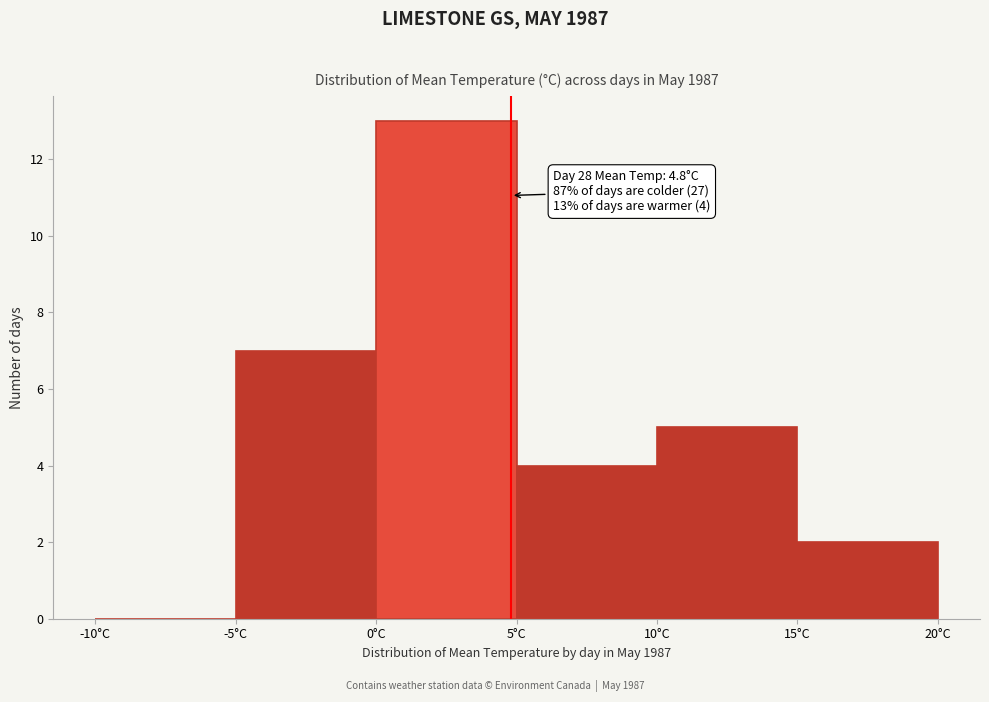

Which range on the x-axis has the tallest bar?

0 to 5